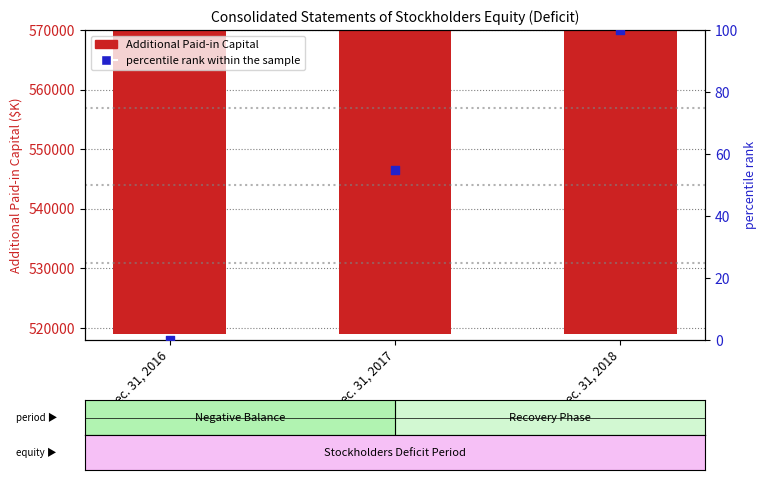

Which series contains the lowest Y value?

percentile rank within the sample